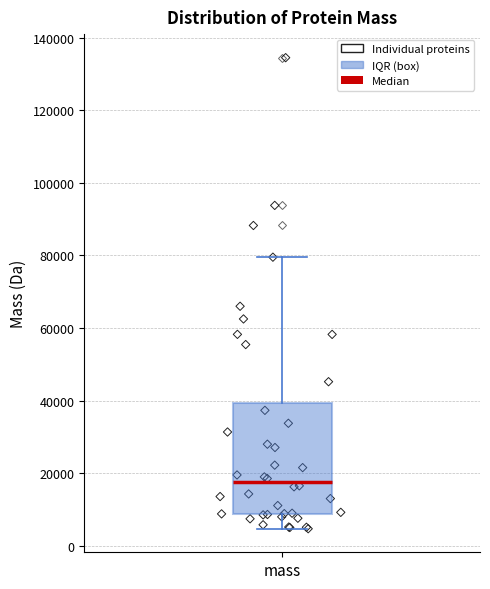

Read this box plot against the y-axis: the position of the median line, the range covered by the box, and the ends of both whiskers. The values are not printed on the chart, so give them approximately, as read against the axis.

median 18000, box 8000 to 40000, whiskers 4000 to 80000